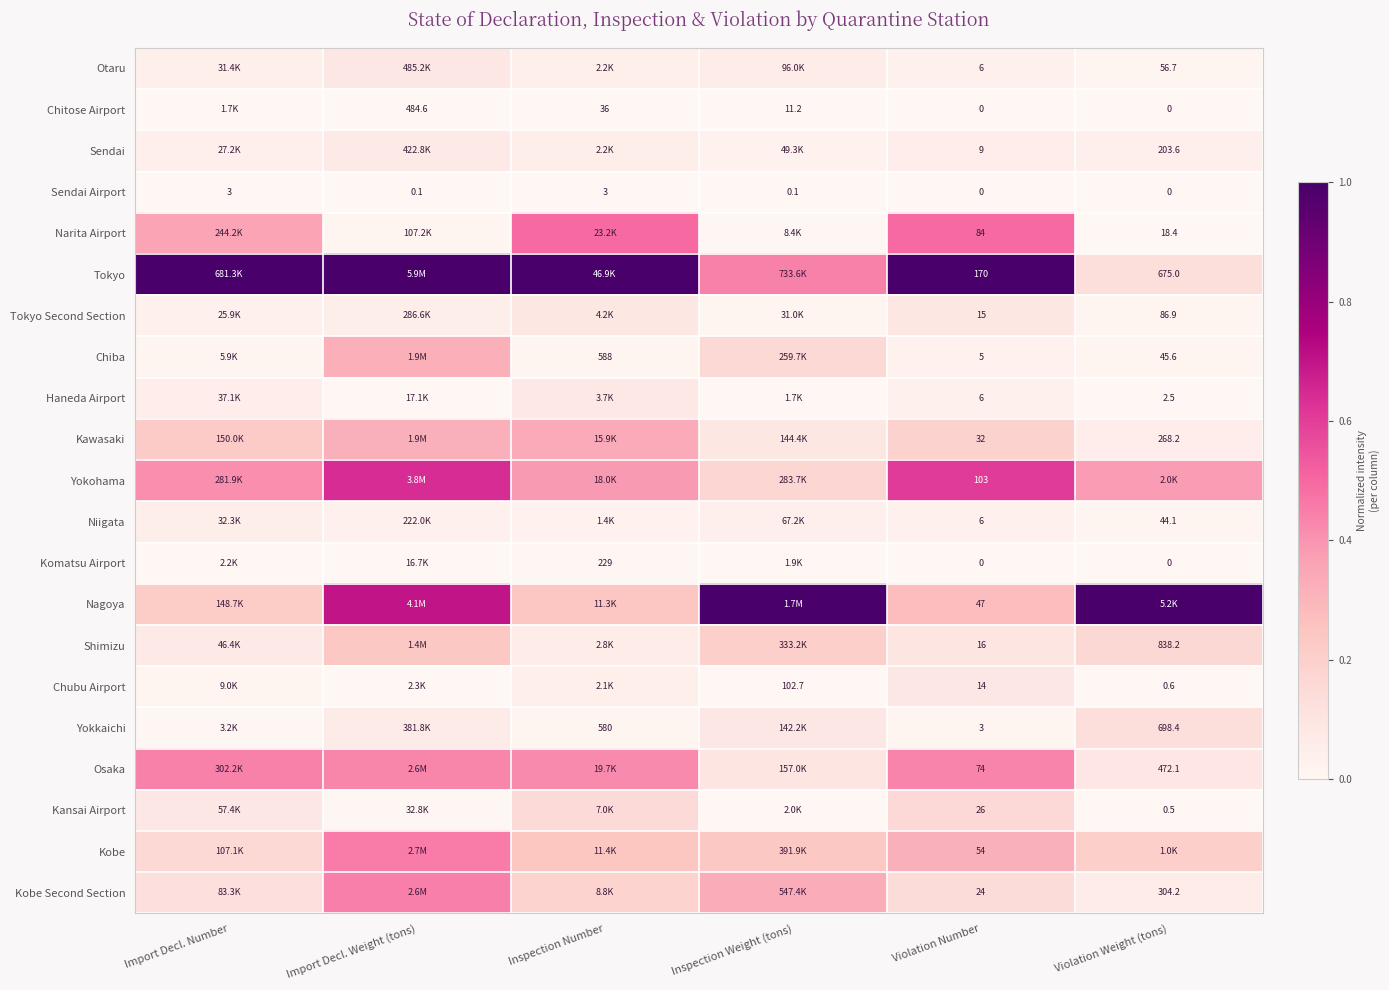

Rank the series at Violation Weight (tons) from highest to lowest value.

Nagoya, Yokohama, Kobe, Shimizu, Yokkaichi, Tokyo, Osaka, Kobe Second Section, Kawasaki, Sendai, Tokyo Second Section, Otaru, Chiba, Niigata, Narita Airport, Haneda Airport, Chubu Airport, Kansai Airport, Chitose Airport, Sendai Airport, Komatsu Airport